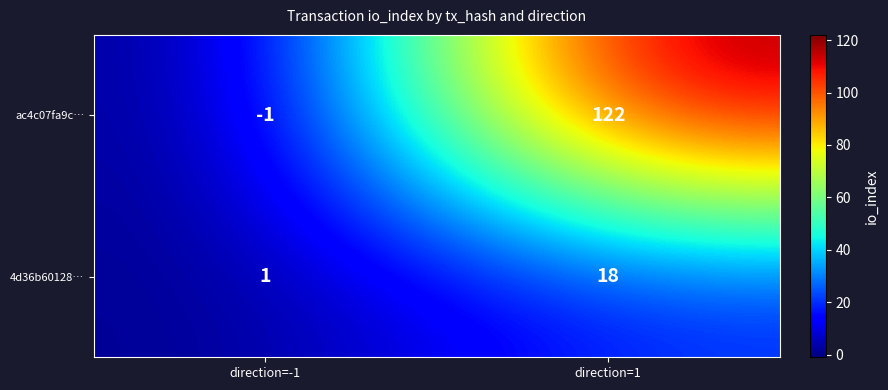

List the series in order of their peak value, highest first.

ac4c07fa9c…, 4d36b60128…